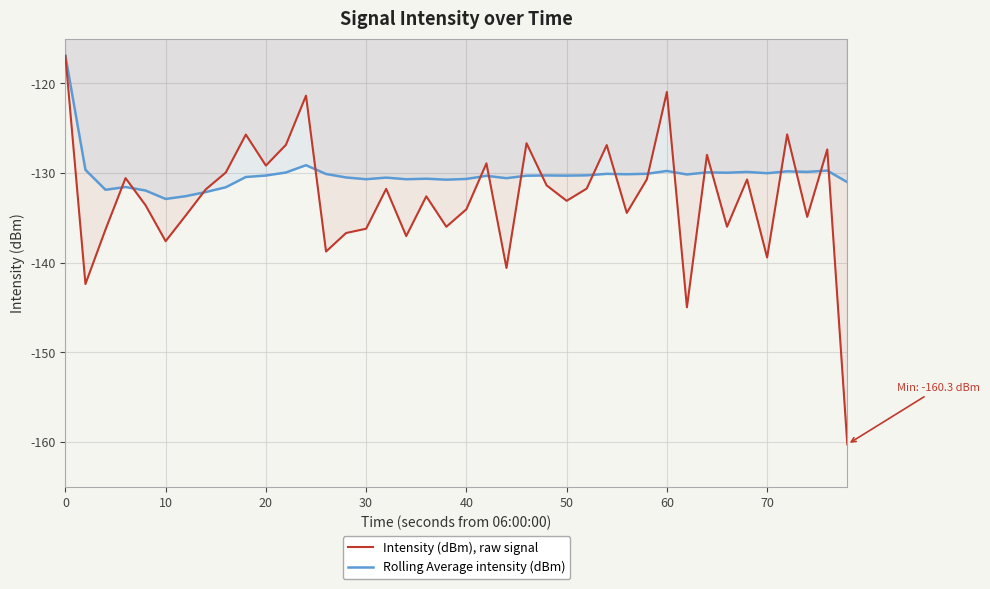

What is the minimum value for Intensity (dBm), raw signal?

-160.3